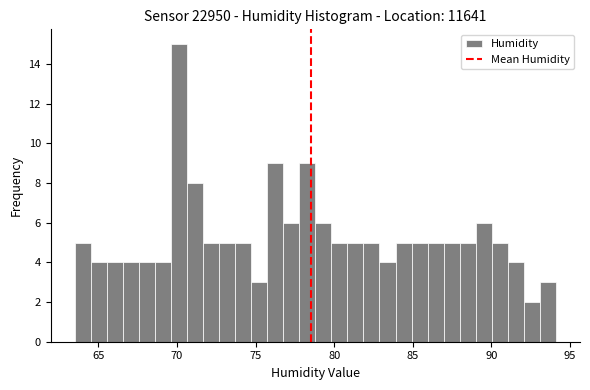

Around what value on the x-axis is the tallest bar? Give the approximate position of its centre, as read against the axis.

70.0